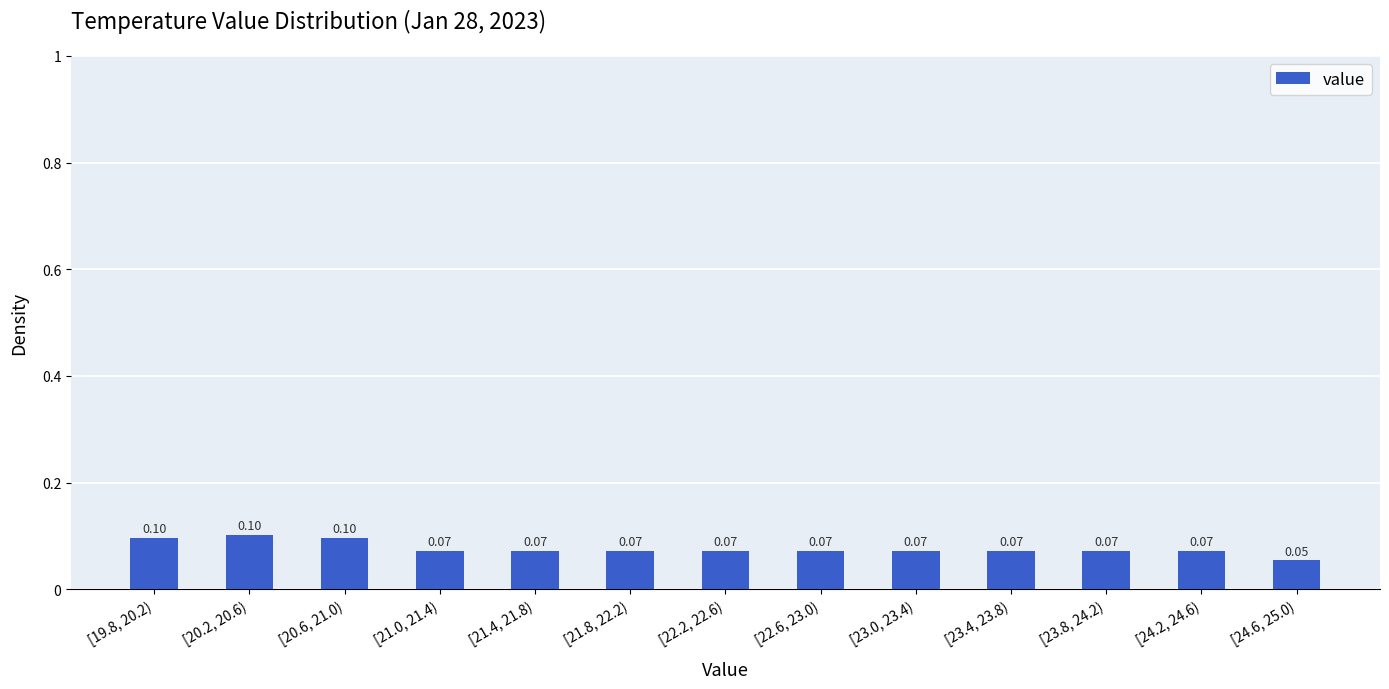

Which has a higher value, [20.2, 20.6) or [23.4, 23.8)?

[20.2, 20.6)